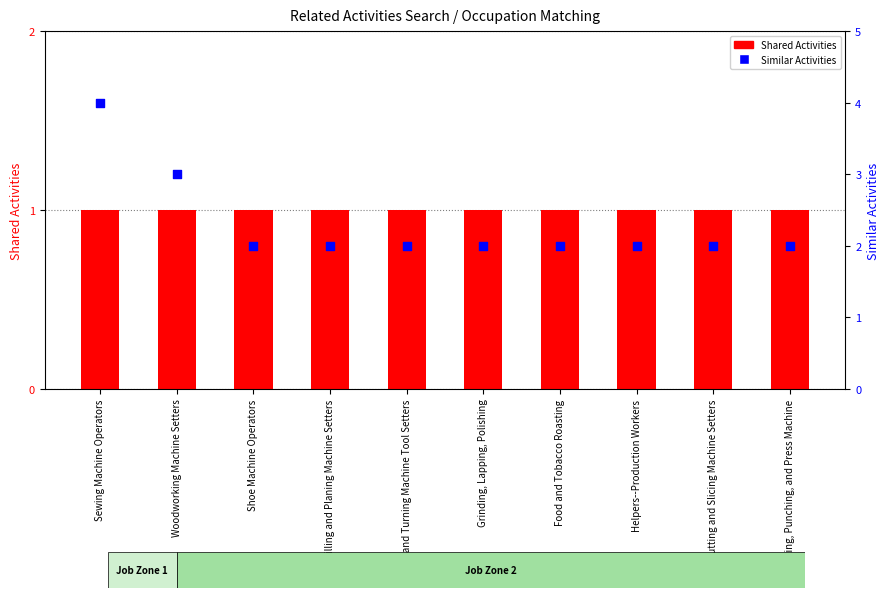

Which series contains the lowest Y value?

Shared Activities